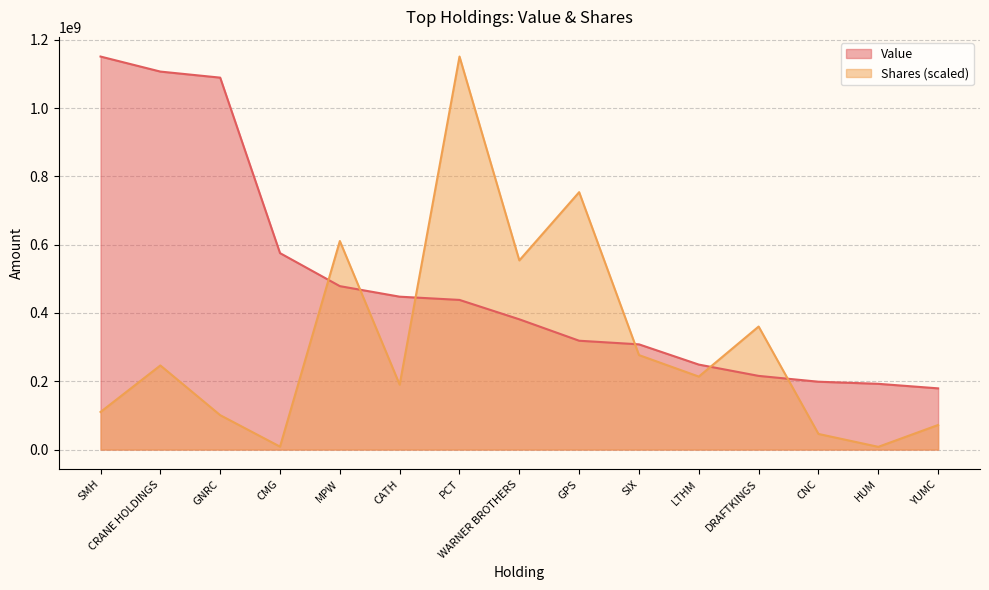

Is the value of Value at LTHM greater than the value of Shares at YUMC?

Yes